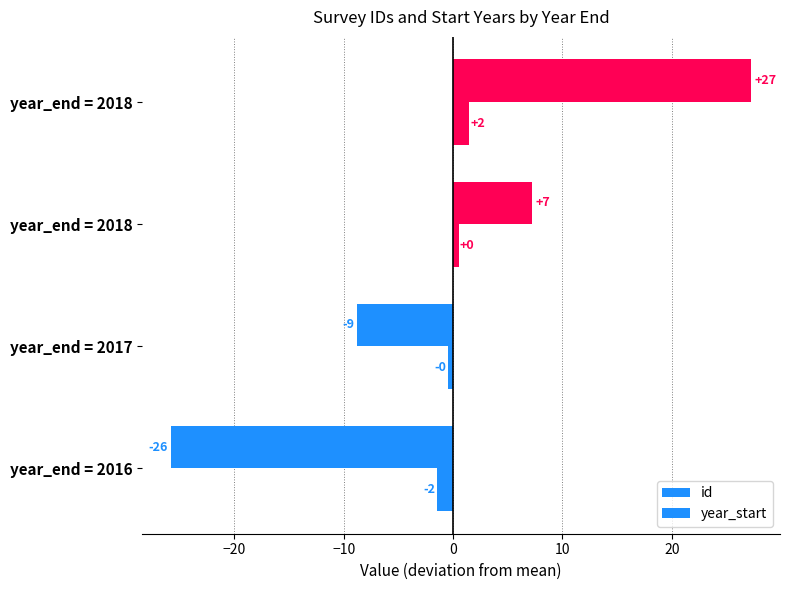

What is the difference between the second highest and minimum values in the year_start series?

2.0